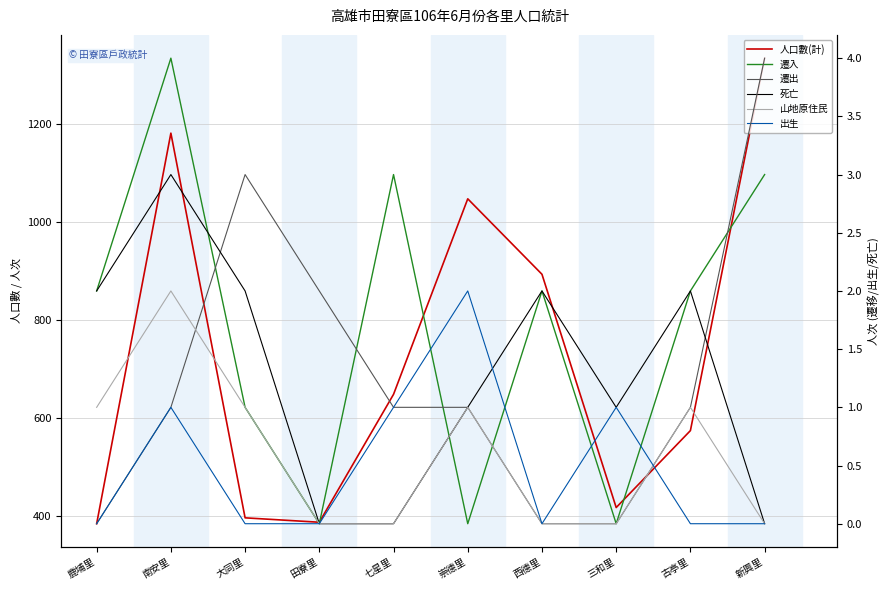

At which category does 山地原住民 reach its first local peak?

南安里